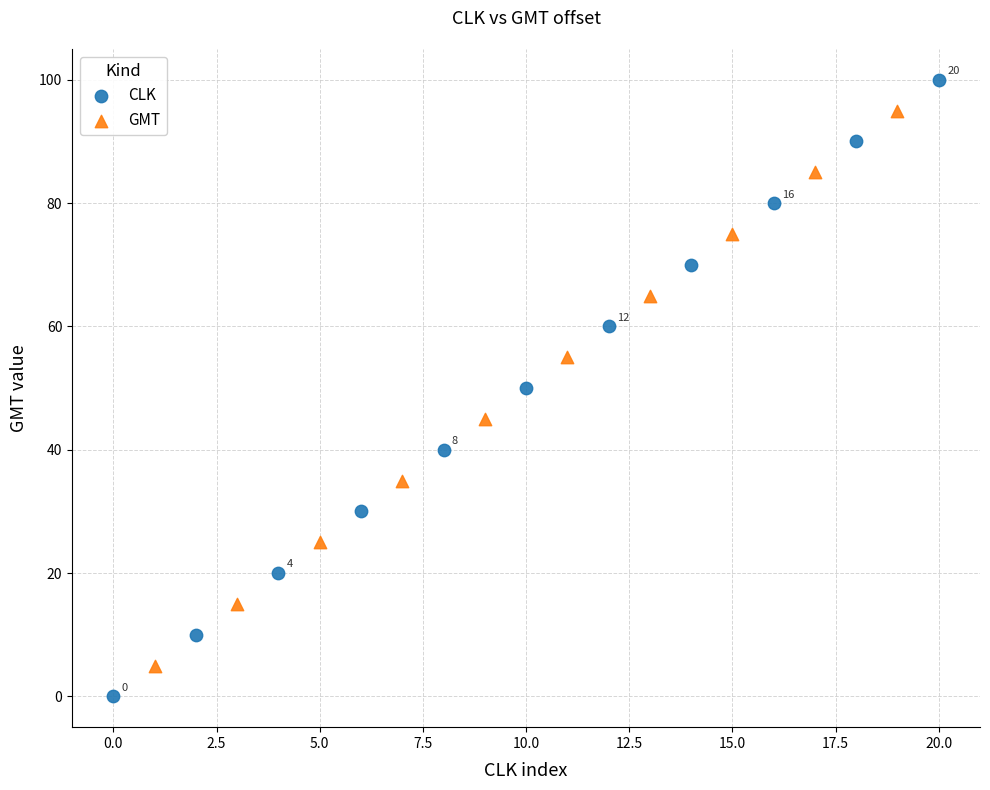

Which series has the widest spread of Y values?

CLK